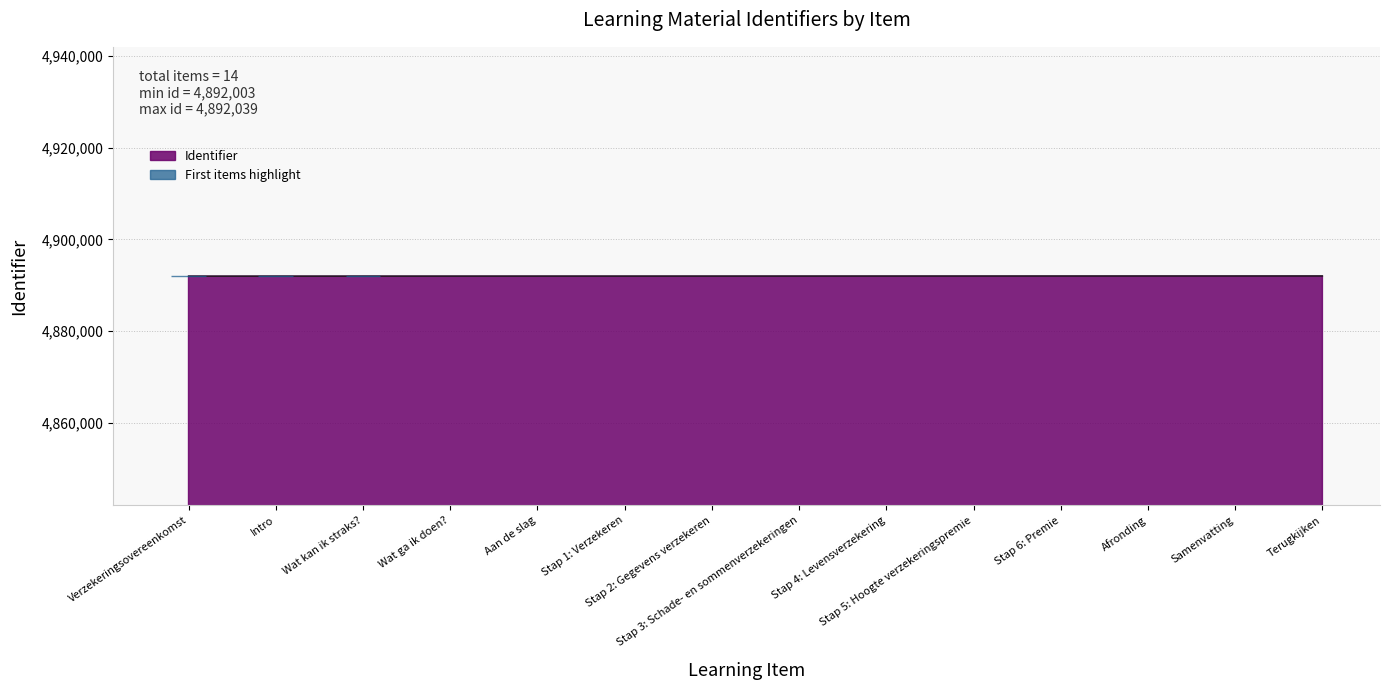

Count the number of categories in the chart.

14